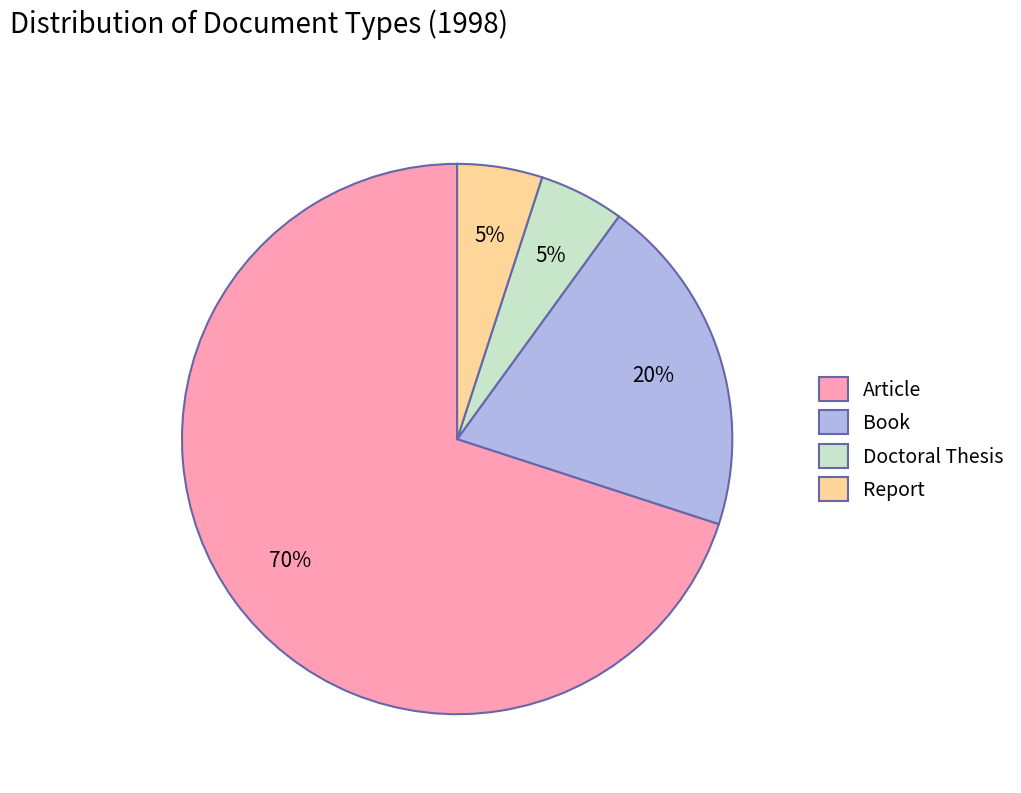

Which has a higher value, Book or Article?

Article